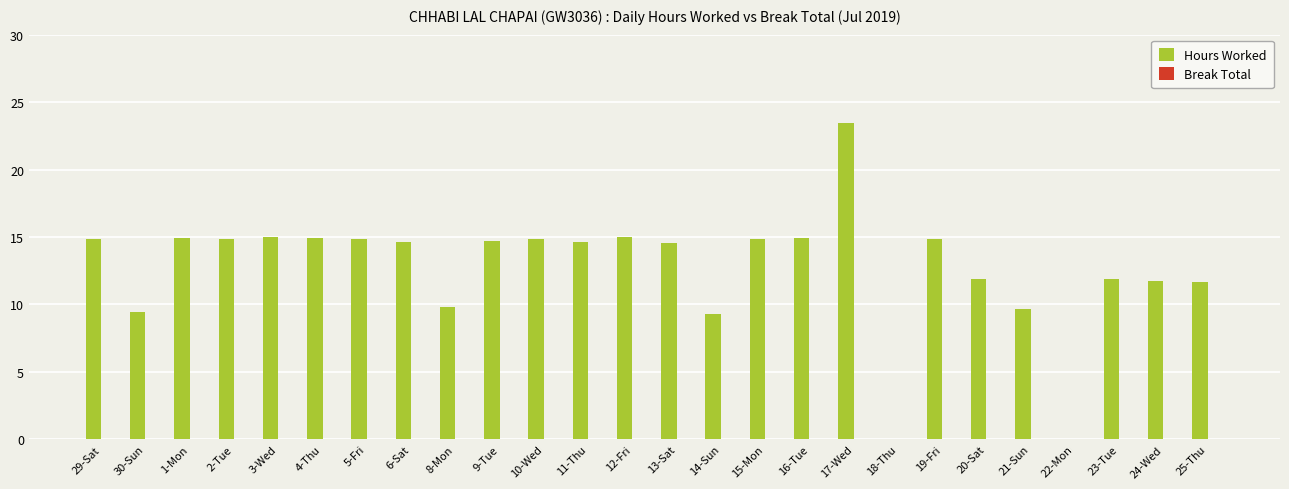

True or false: the data shows 14.8 at 10-Wed.

True